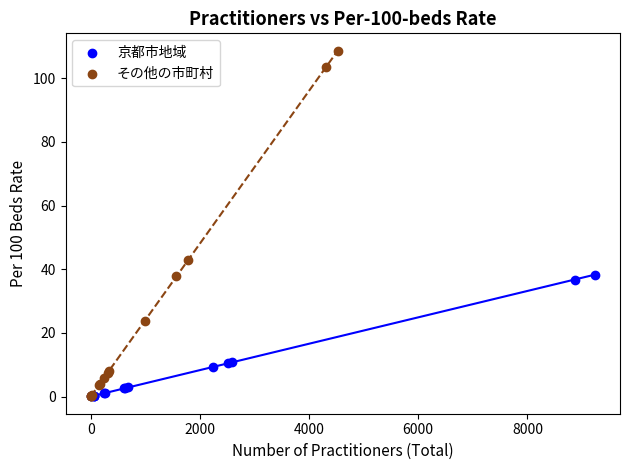

Which series has the largest Y range (max minus min)?

その他の市町村